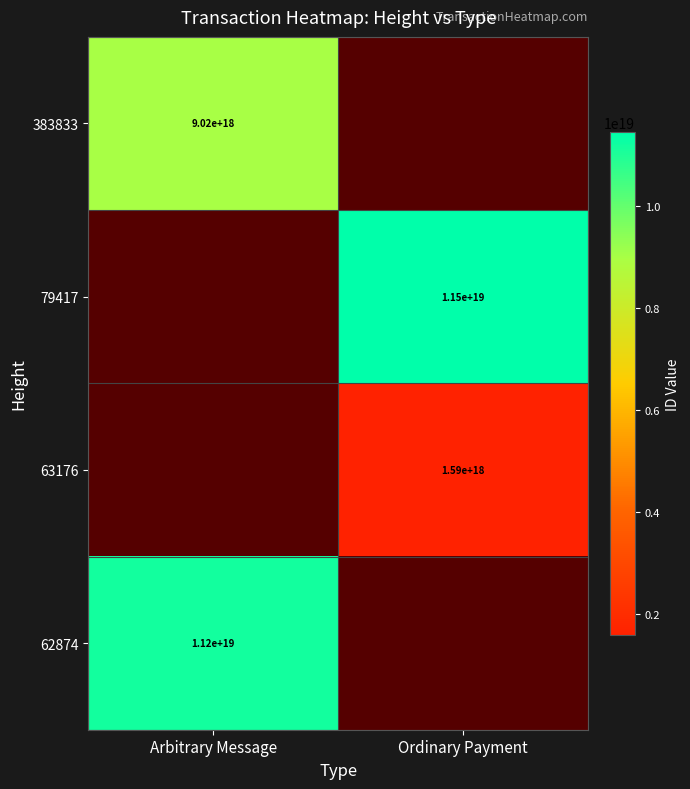

Is the value of 79417 at Ordinary Payment greater than the value of 62874 at Arbitrary Message?

Yes